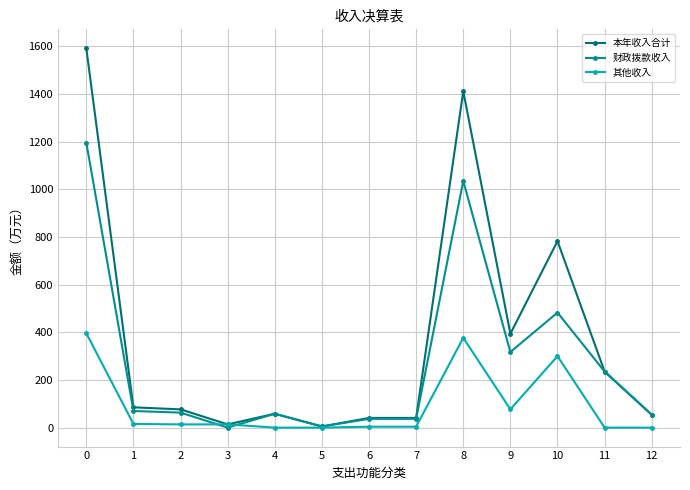

The 本年收入合计 series shows 1412.3 at 8. True or false?

True